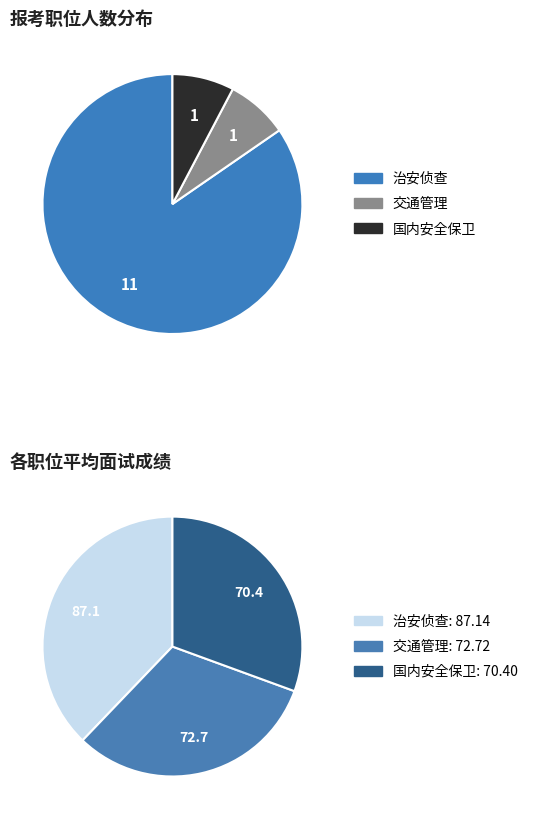

To the nearest percent, what portion does 国内安全保卫 represent?

8%